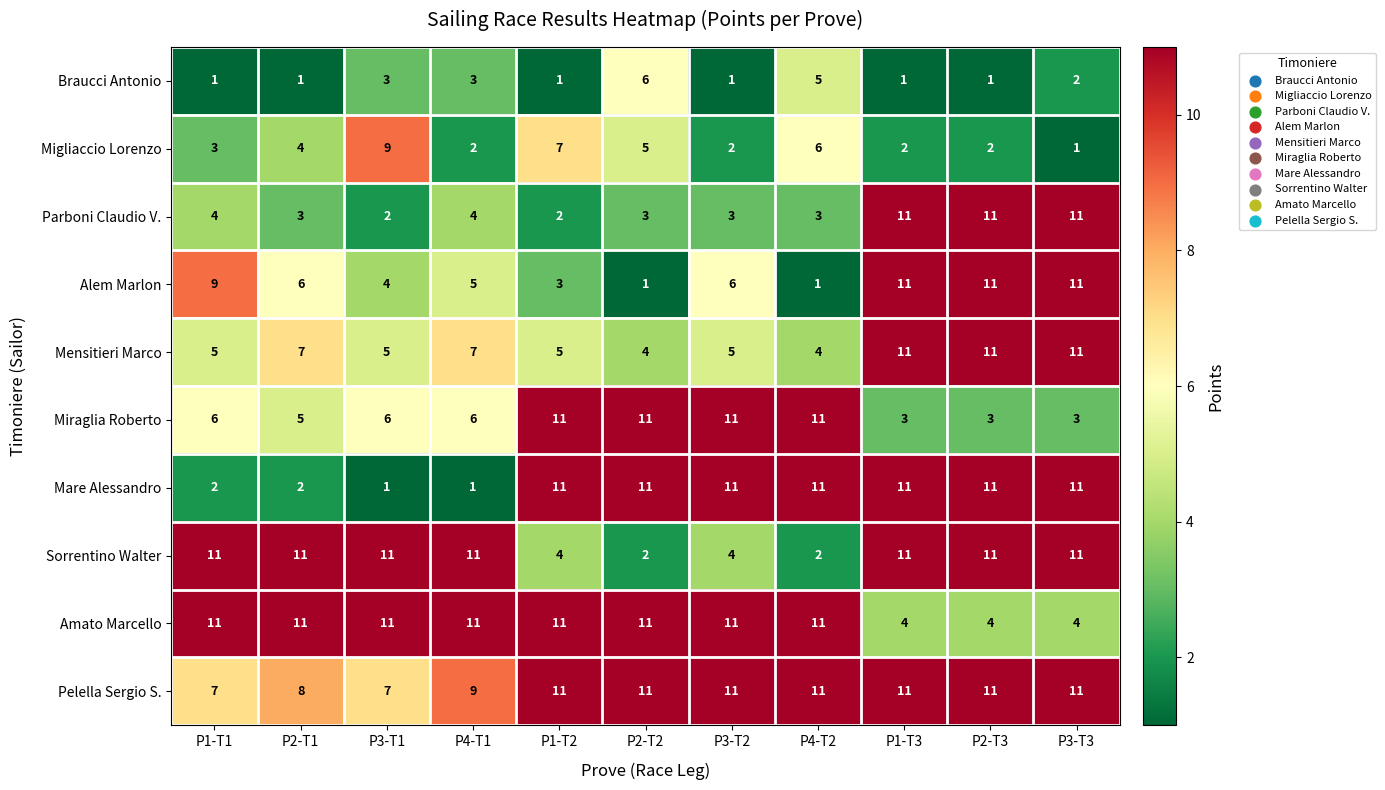

Which series changed the most between P1-T2 and P2-T2?

Braucci Antonio